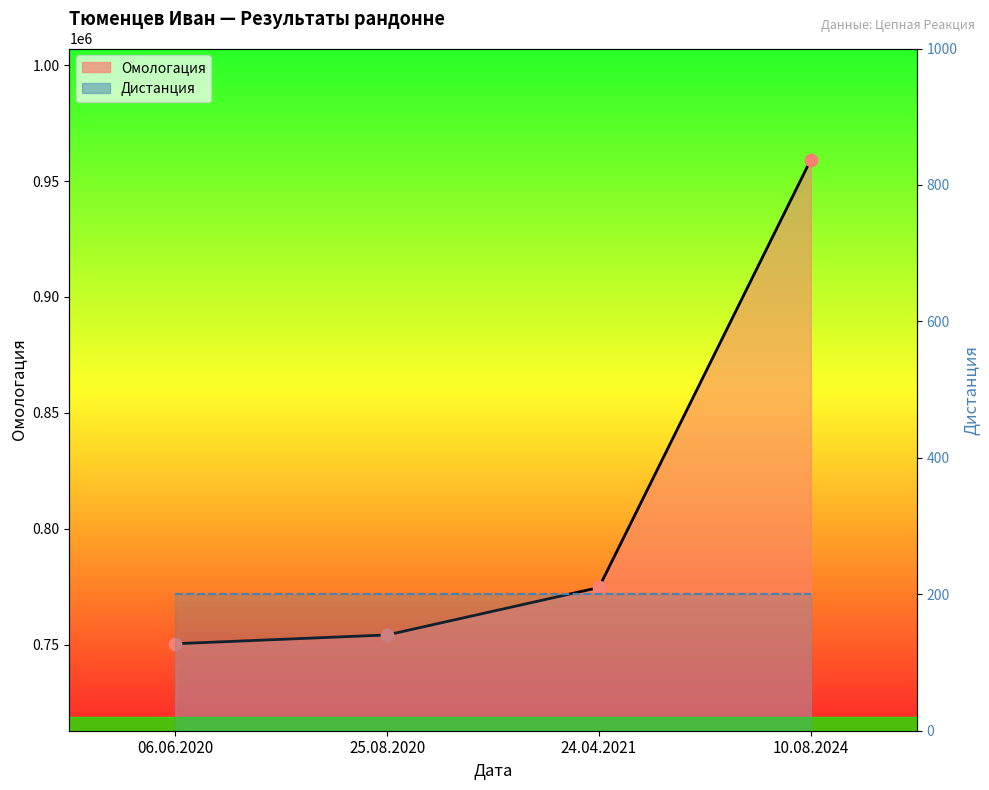

Between 06.06.2020 and 10.08.2024, which is larger?

10.08.2024